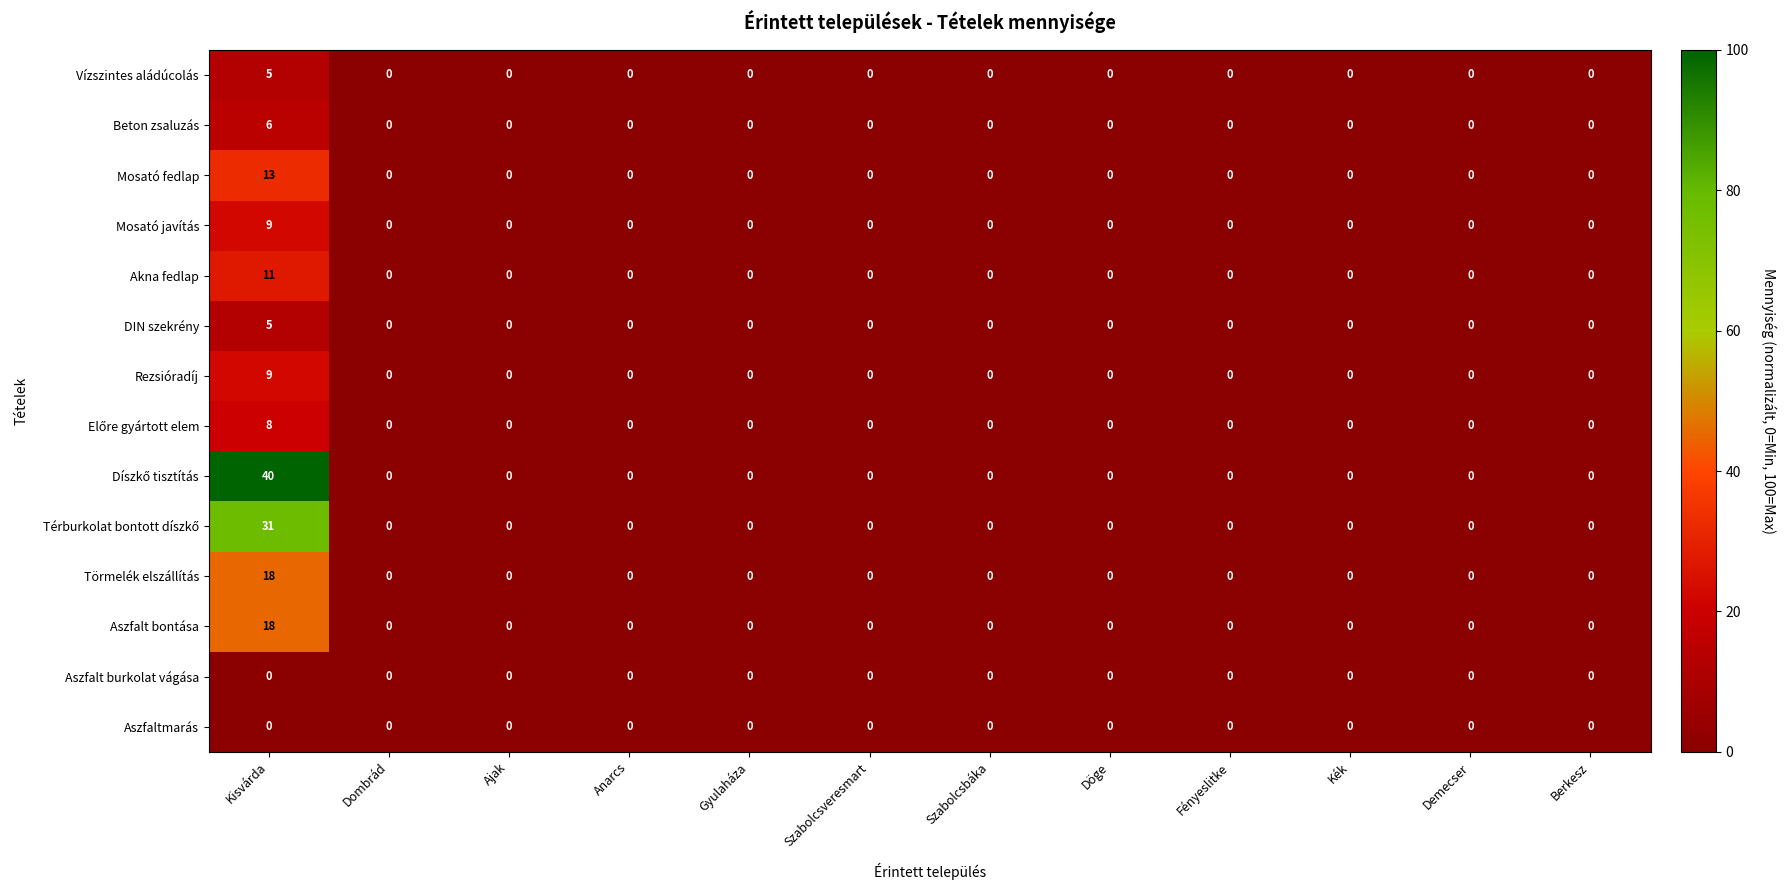

True or false: DIN szekrény has a value of 3 at Kék.

False